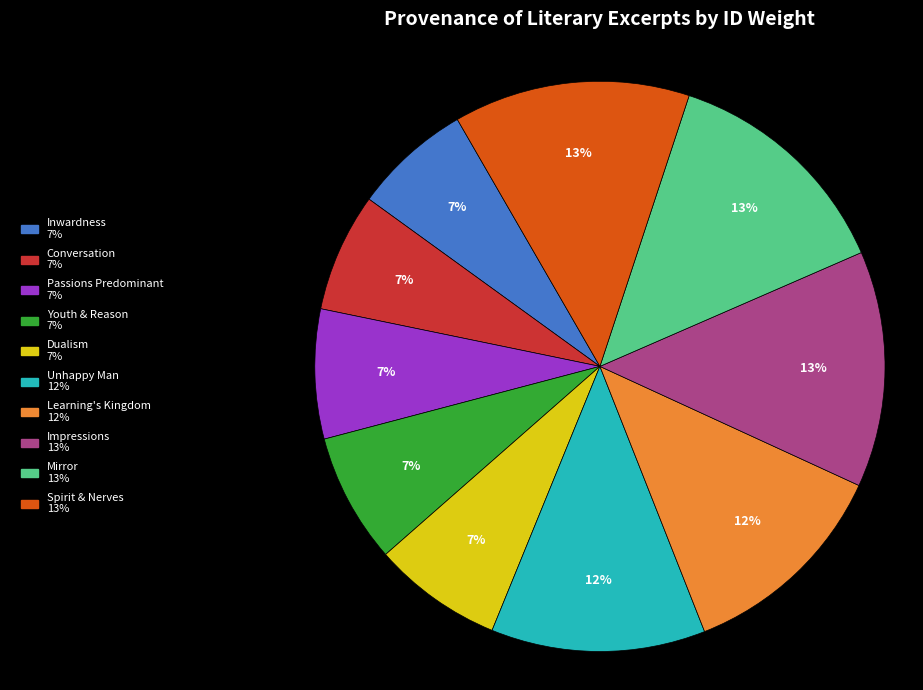

To the nearest percent, what is the combined percentage of Inwardness and Mirror?

20%